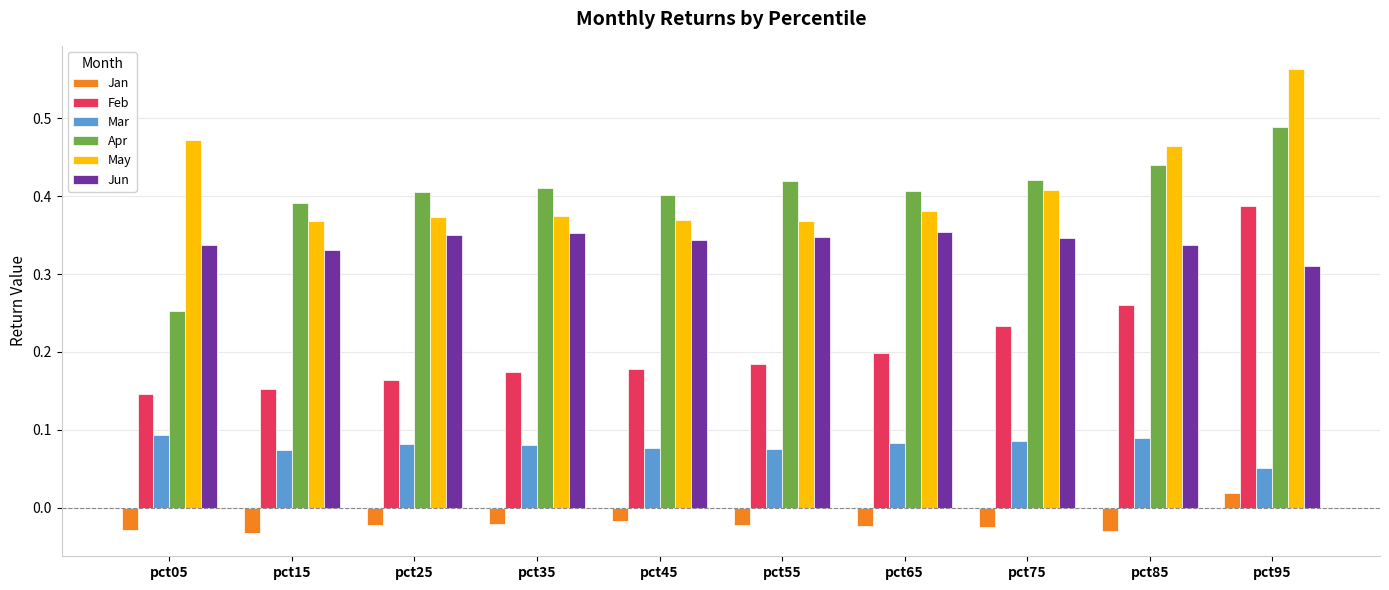

Which series has the largest range (max minus min)?

Feb